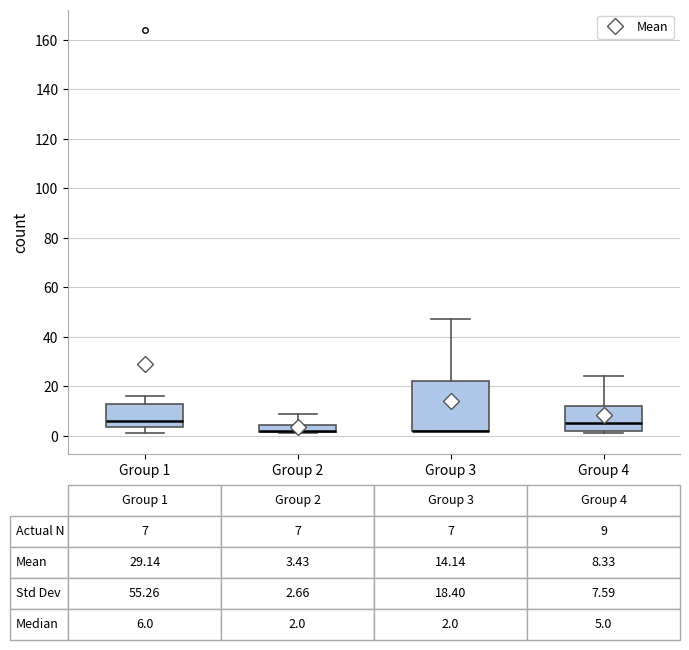

Which box is the tallest, from its lower edge to its upper edge?

Group 3